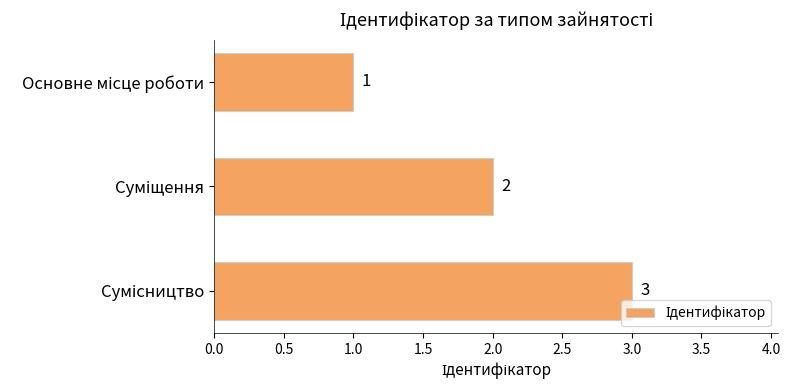

What is the difference between the maximum and minimum values?

2